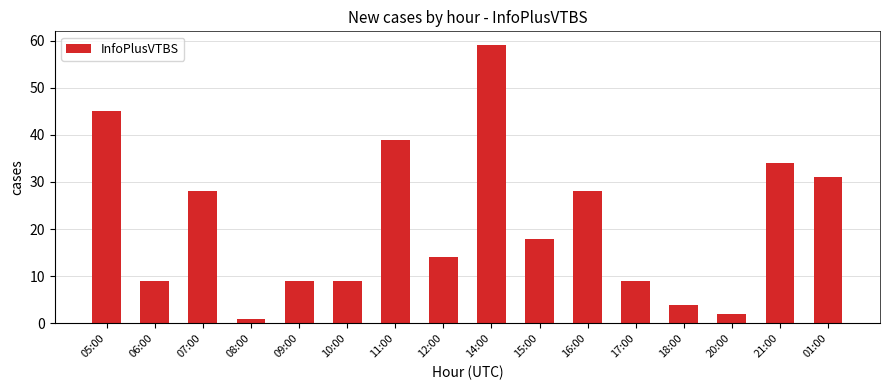

Which label corresponds to the smallest value in the chart?

08:00